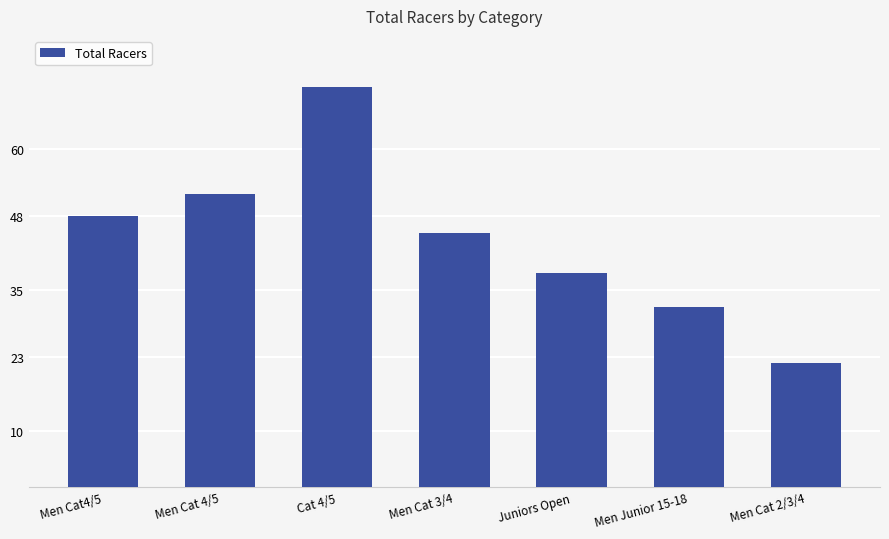

The chart shows a value of 48 at Men Cat4/5. True or false?

True